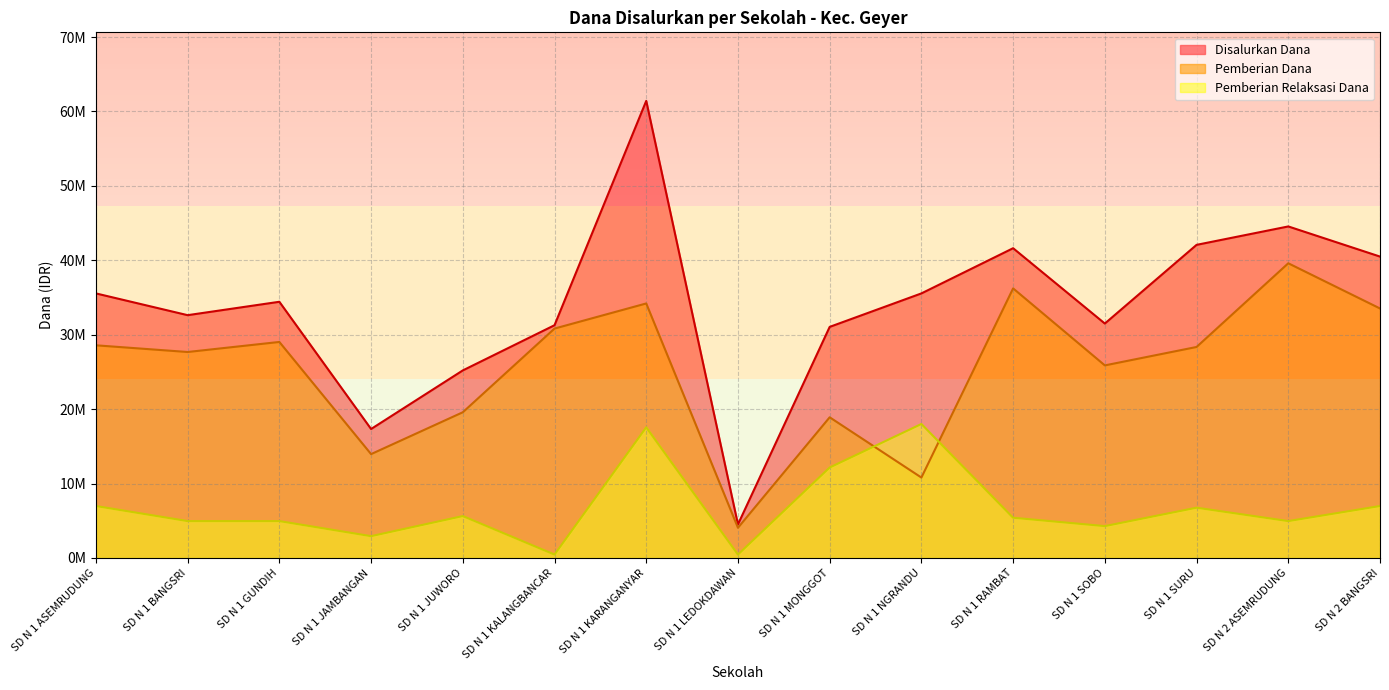

Where is the first local maximum for Disalurkan Dana?

SD N 1 GUNDIH